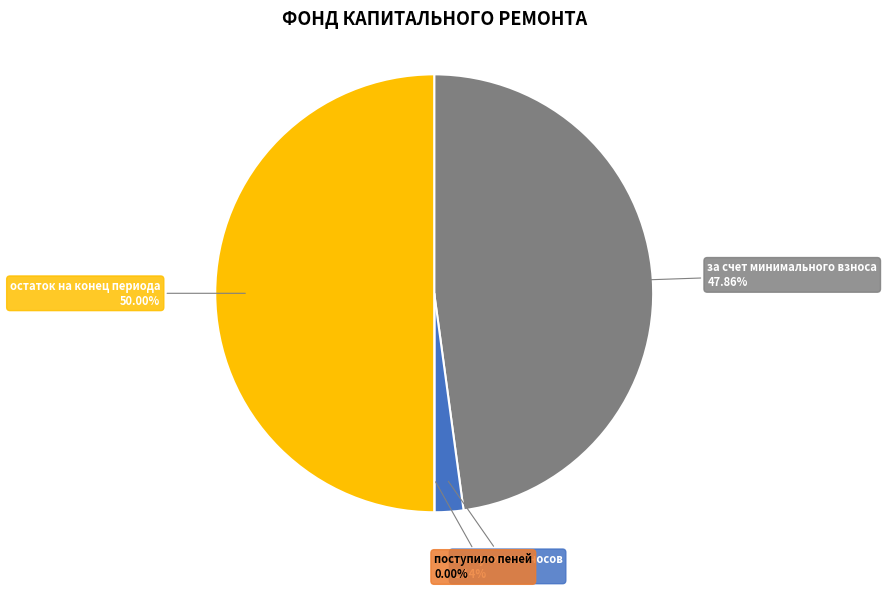

Which category has the biggest portion of the pie?

остаток на конец периода